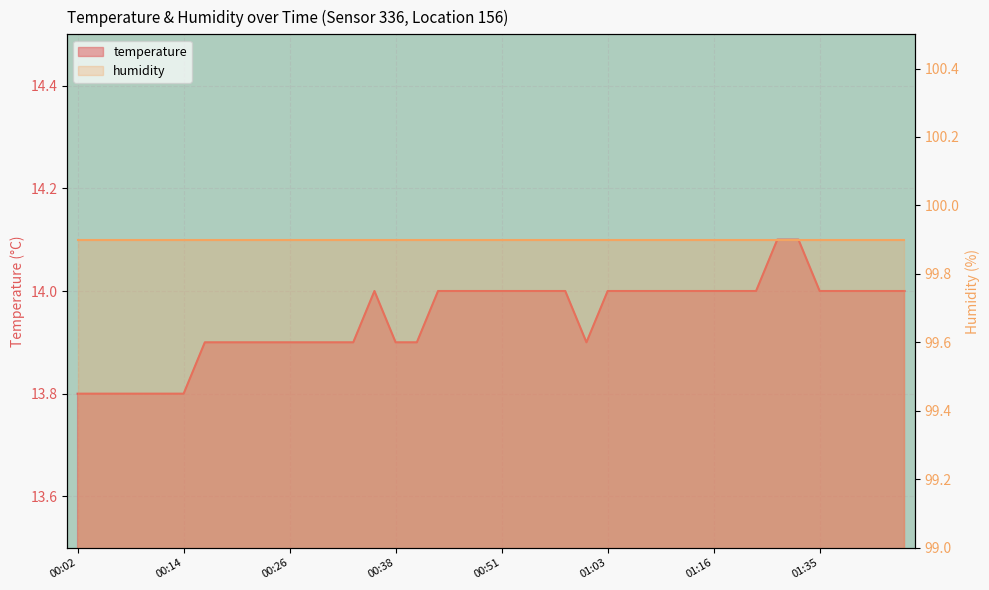

Rank the categories by value from highest to lowest.

01:27, 01:33, 00:36, 00:43, 00:46, 00:48, 00:51, 00:53, 00:56, 00:58, 01:03, 01:06, 01:08, 01:11, 01:13, 01:16, 01:19, 01:21, 01:35, 01:38, 01:41, 01:43, 01:46, 00:16, 00:19, 00:21, 00:24, 00:26, 00:29, 00:31, 00:34, 00:38, 00:41, 01:01, 00:02, 00:04, 00:07, 00:09, 00:11, 00:14